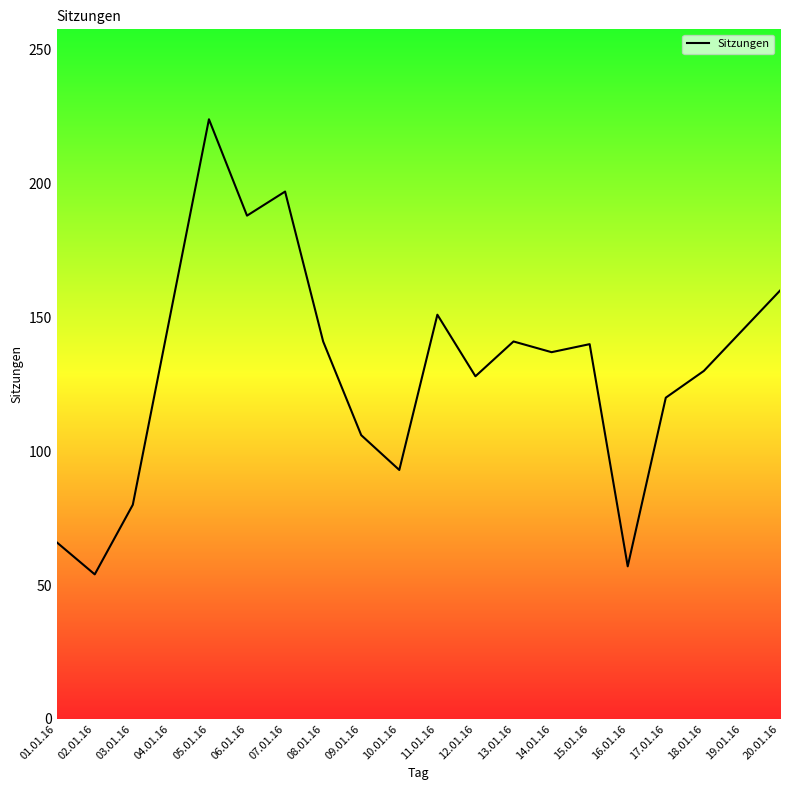

True or false: there are more than 1 points higher than both neighbors.

True